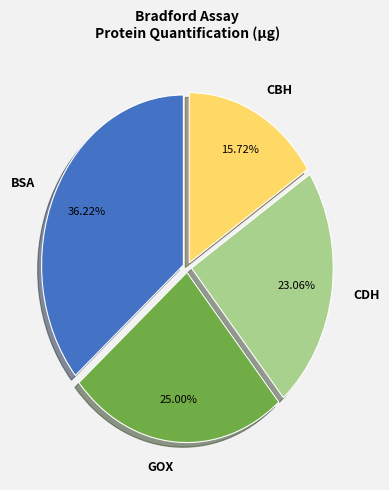

What is the smallest slice in the pie chart?

CBH